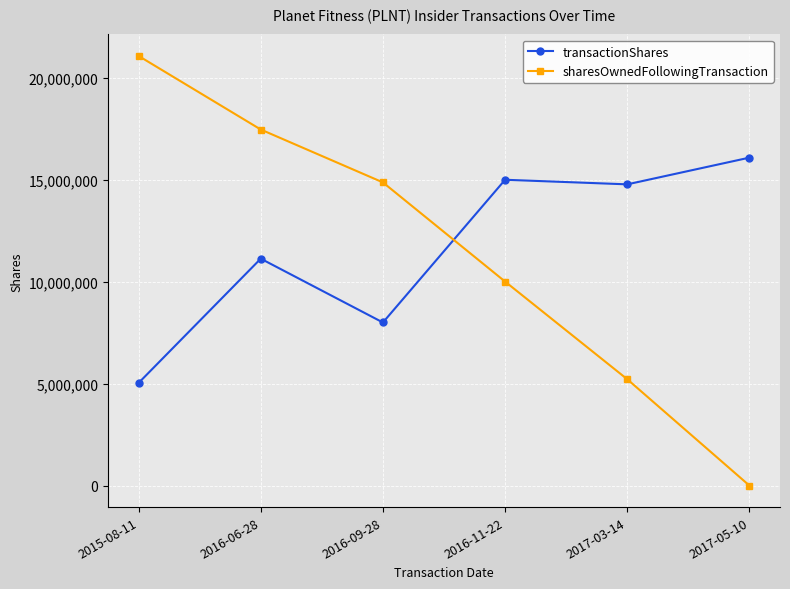

At which category does the chart reach its peak across all series?

2015-08-11